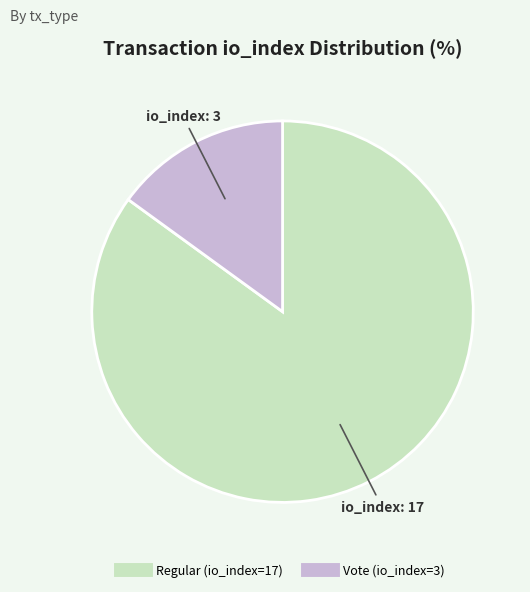

The Regular (io_index=17) slice represents 76% of the pie. True or false?

False